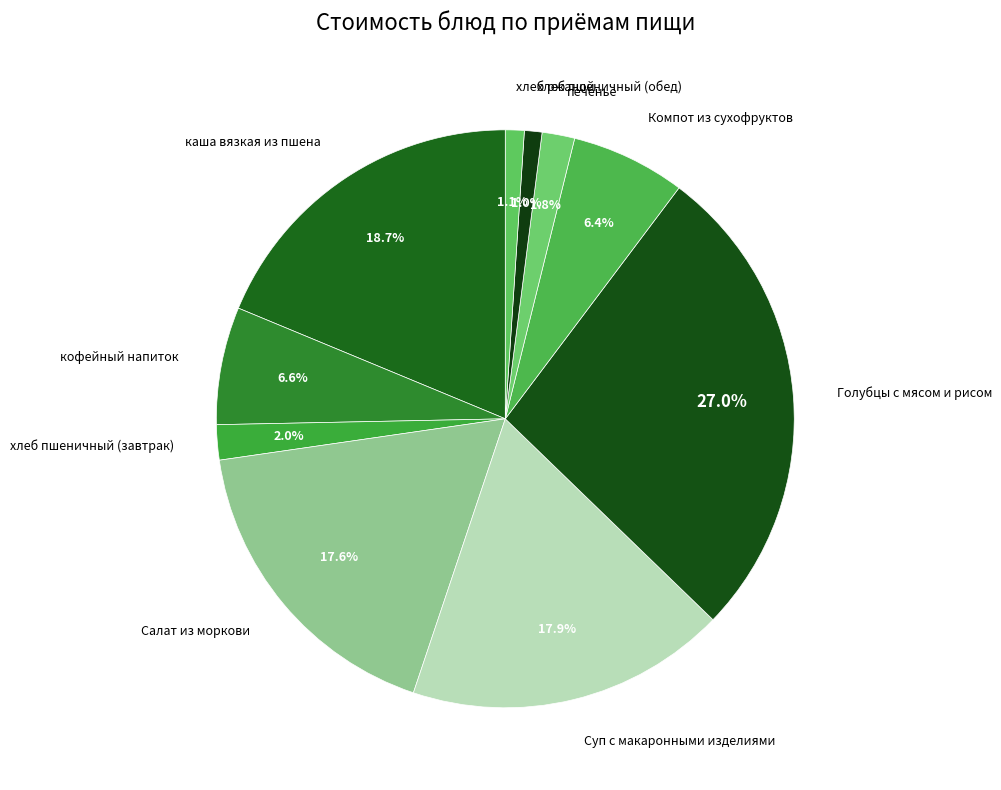

How many slices are in this pie chart?

10